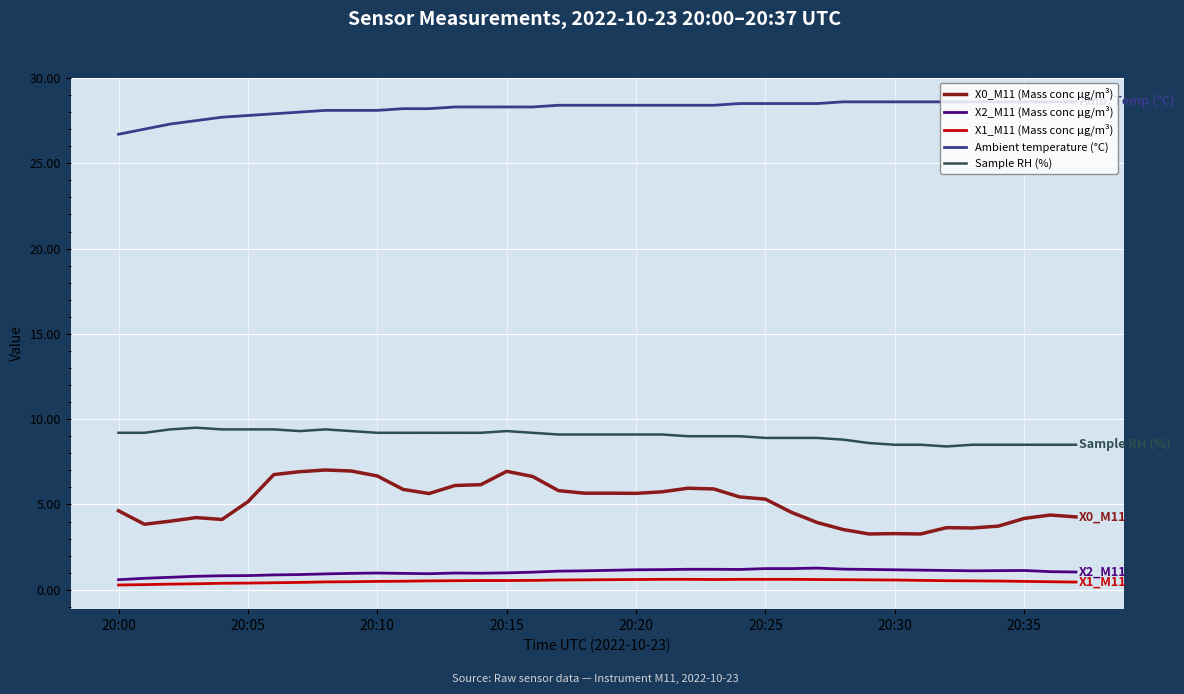

True or false: Sample RH (%) and X1_M11 (Mass conc μg/m³) intersect in this chart.

False